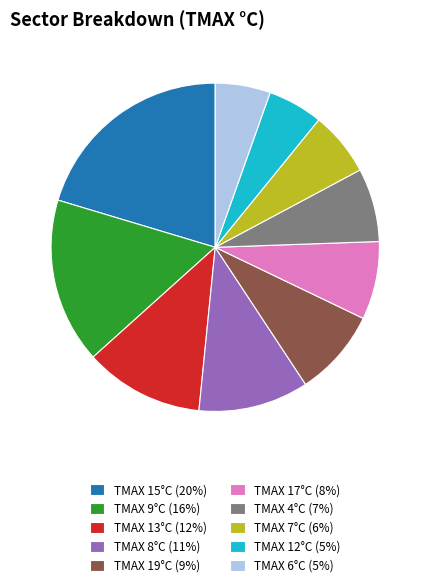

Is there any slice that represents more than half of the pie?

No